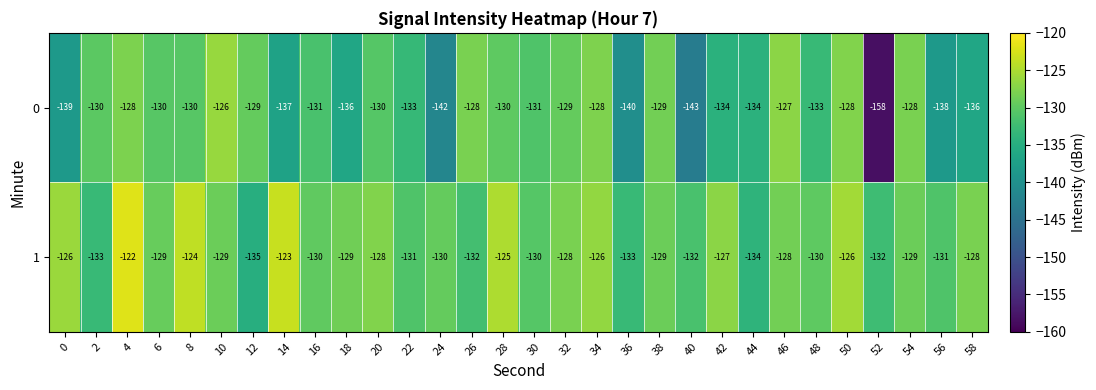

What is the sum of the 0 values at 52 and 22?

-291